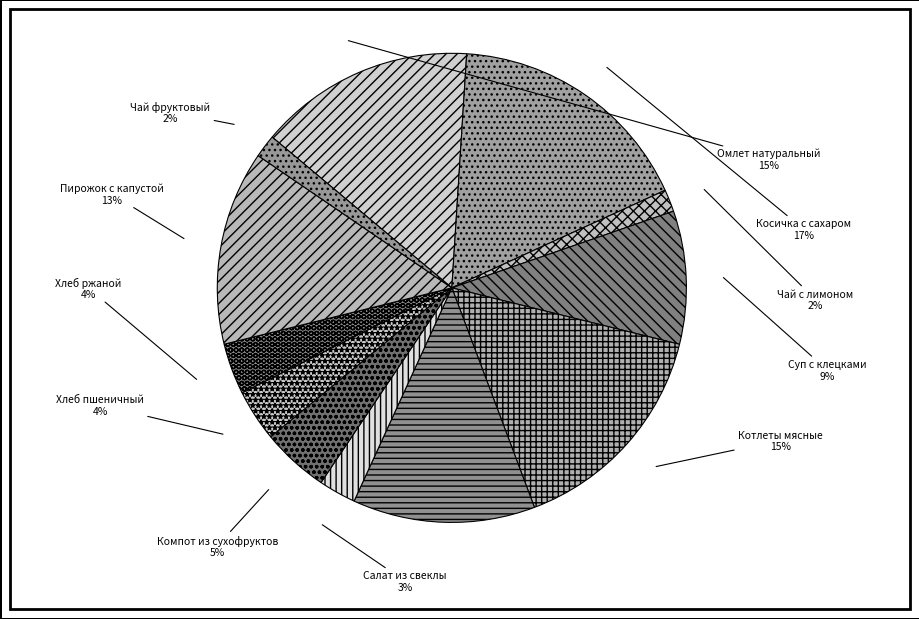

To the nearest percent, what percentage of the pie is Компот из сухофруктов?

5%